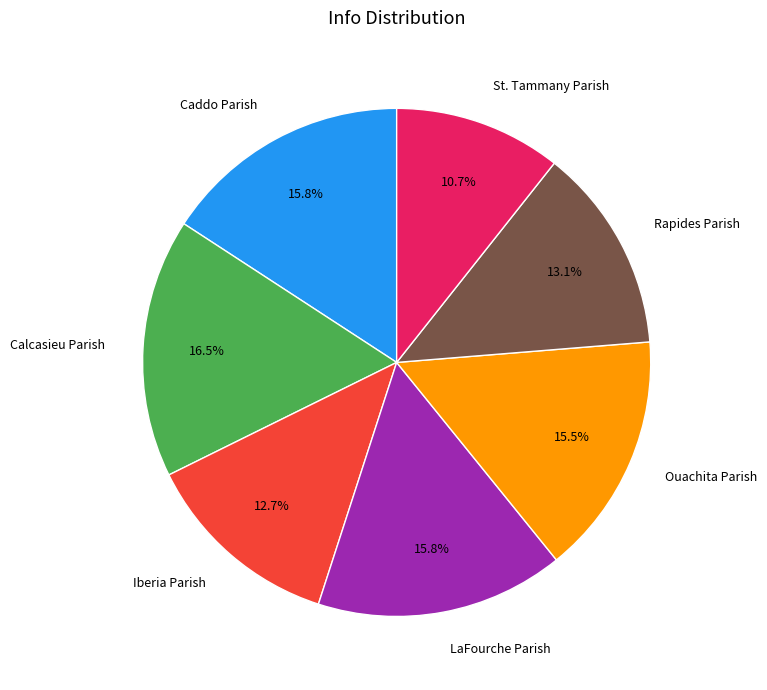

Approximately how many times larger is the value at Calcasieu Parish compared to Ouachita Parish?

1.1